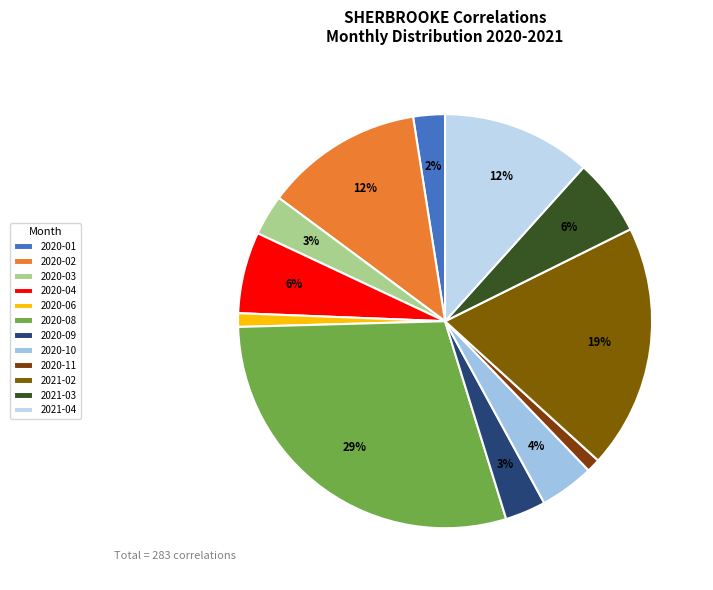

Which has a higher value, 2021-04 or 2020-08?

2020-08